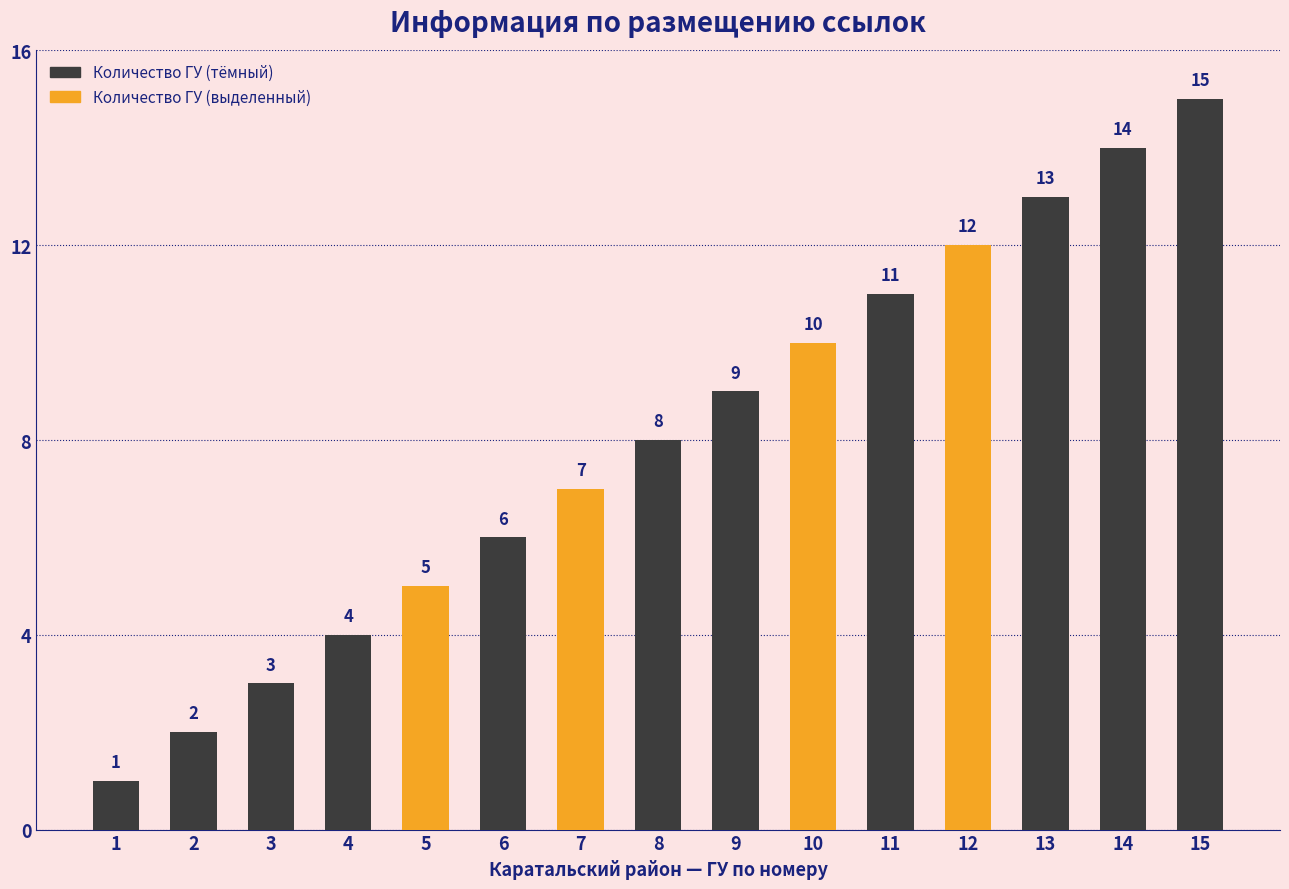

Reading left to right, transcribe all the data shown in this chart.

1=1	2=2	3=3	4=4	5=5	6=6	7=7	8=8	9=9	10=10	11=11	12=12	13=13	14=14	15=15